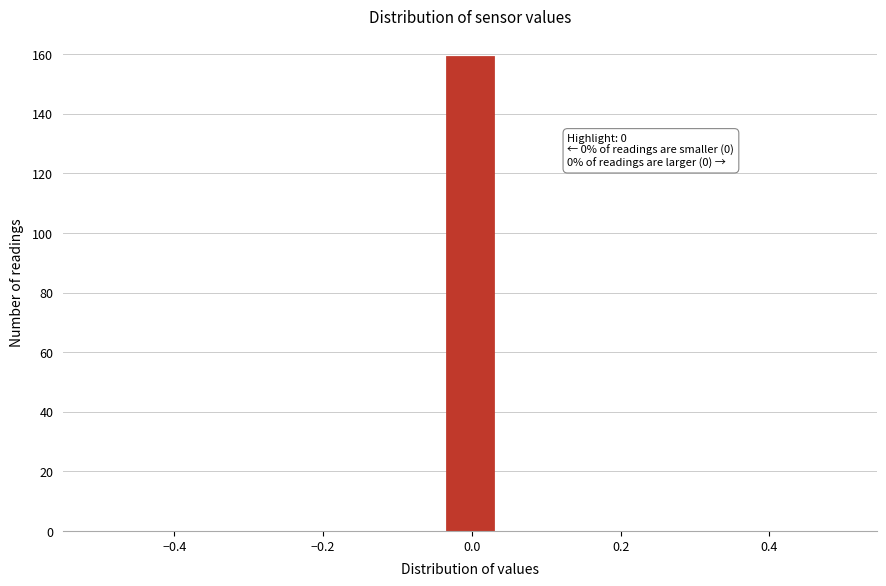

Read against the x-axis, roughly where is the centre of the tallest bar?

0.00